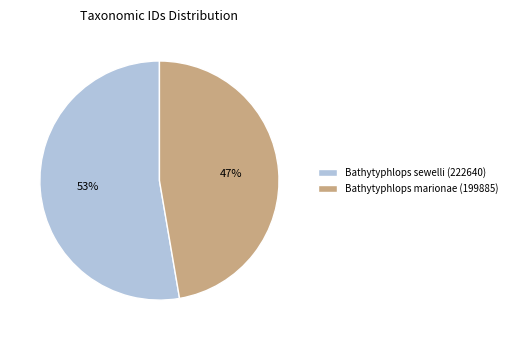

Rank the categories by value from lowest to highest.

Bathytyphlops marionae (199885), Bathytyphlops sewelli (222640)